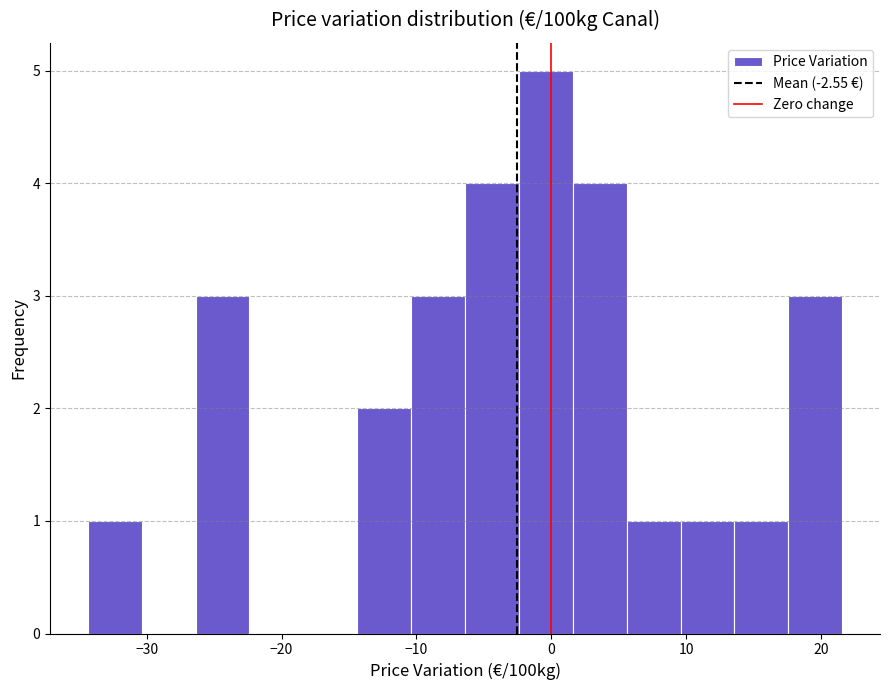

Around what value on the x-axis is the tallest bar? Give the approximate position of its centre, as read against the axis.

0